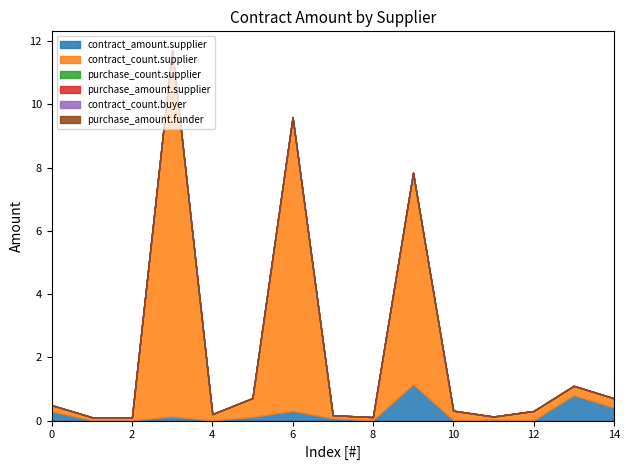

Does the chart have visible grid lines?

No